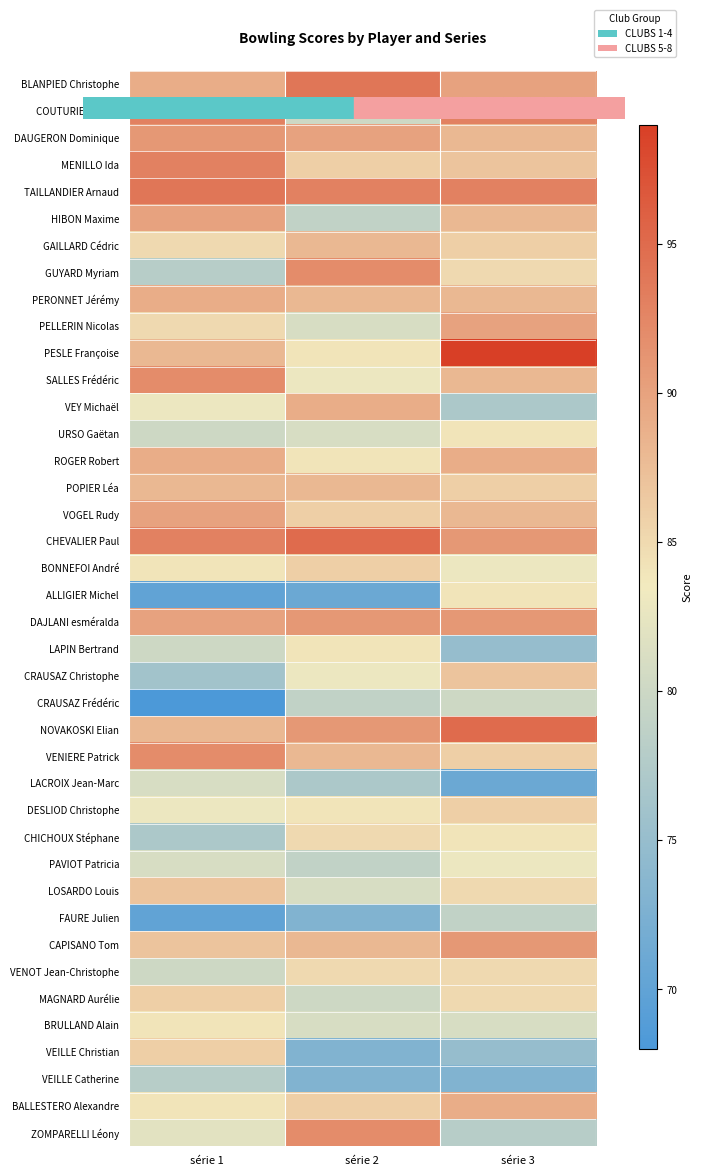

How many series are shown in this chart?

40